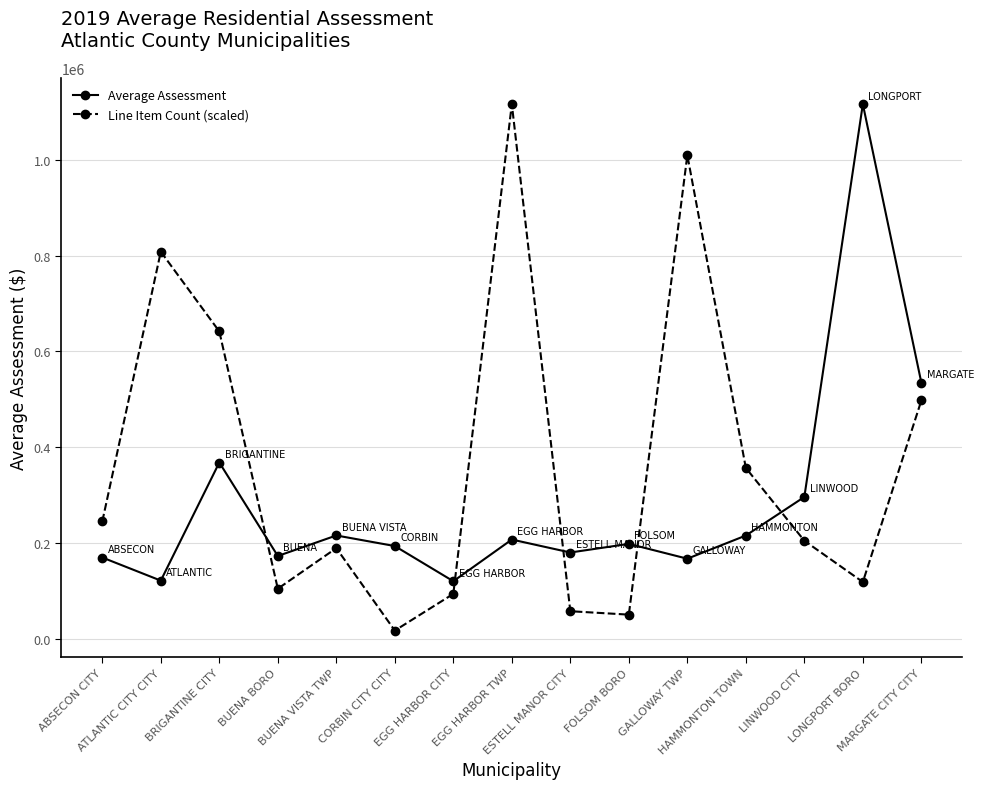

Count the number of data series in this chart.

2